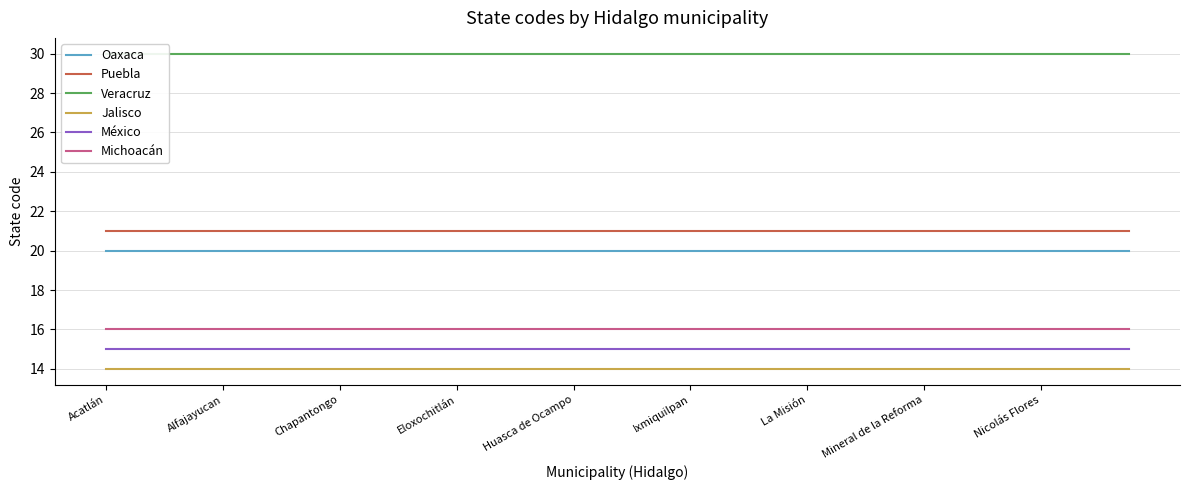

At which label does Puebla reach its minimum?

Acatlán